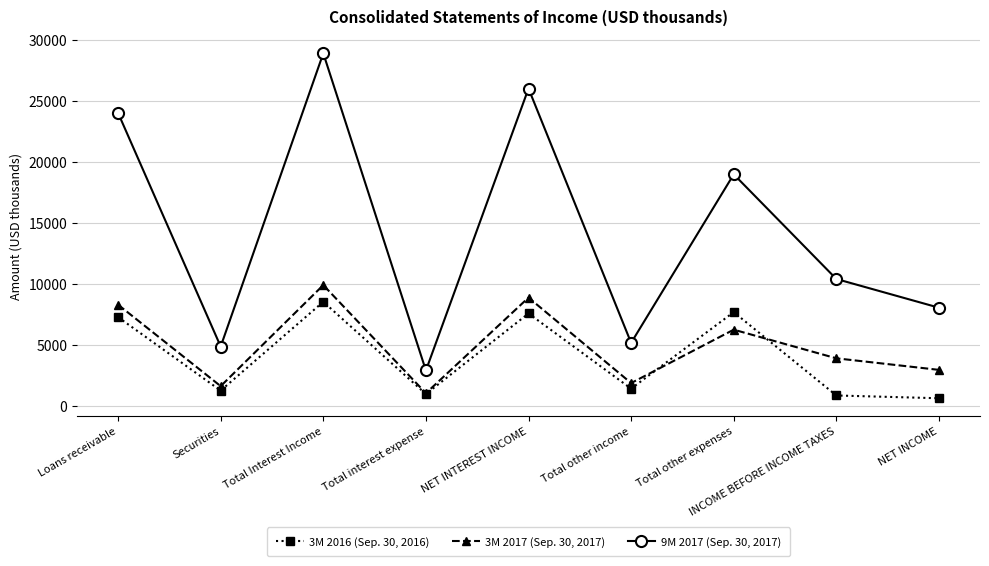

True or false: 3M 2016 (Sep. 30, 2016) has a value of 7267 at Loans receivable.

True